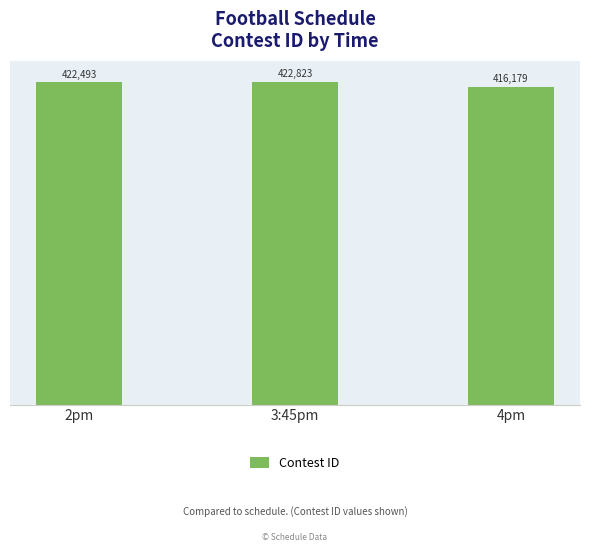

How many bars are there in total?

3